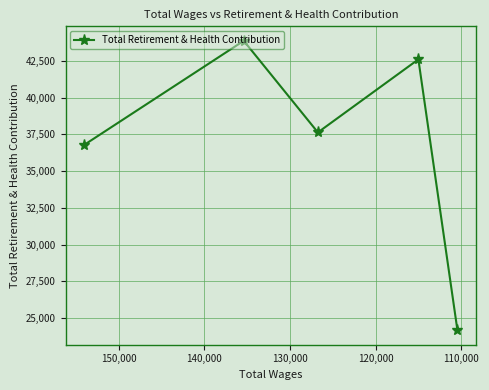

True or false: there are more than 2 points higher than both neighbors.

False